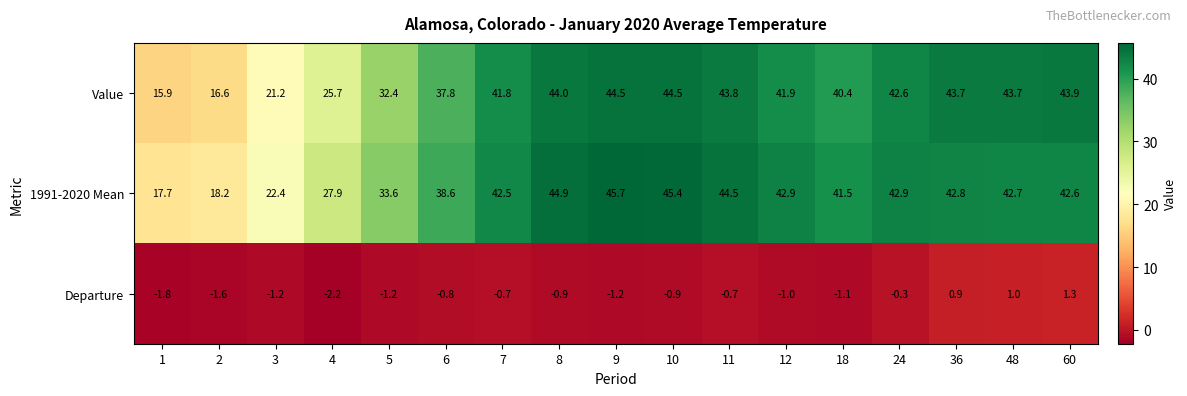

Count the number of categories in the chart.

17